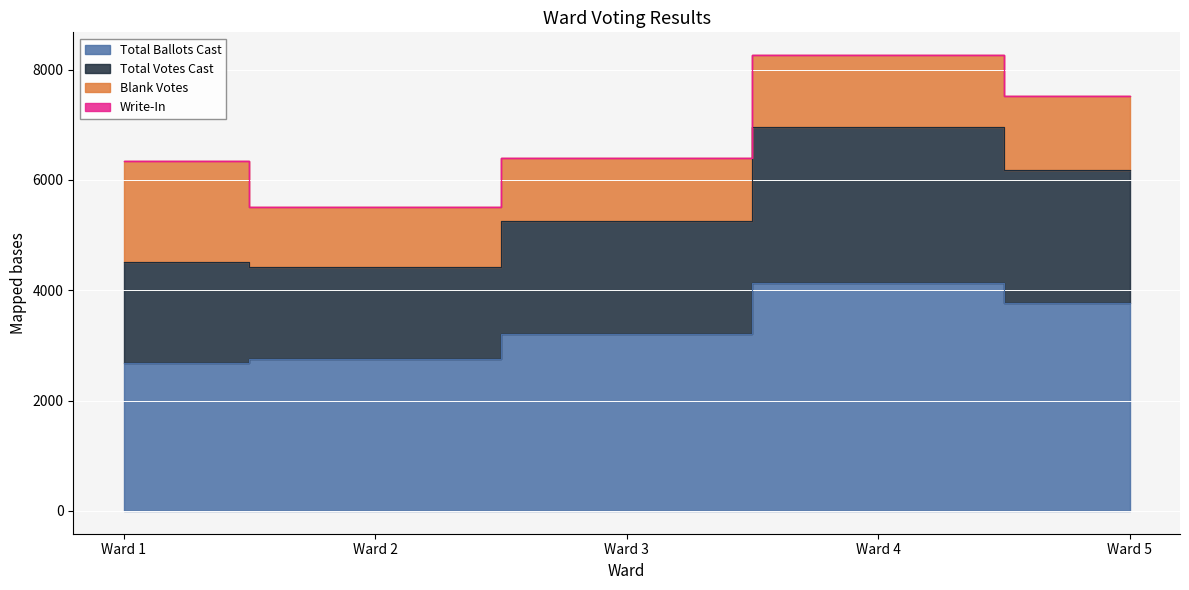

What is the value of the Total Votes Cast point at the 4th from the left?

6963